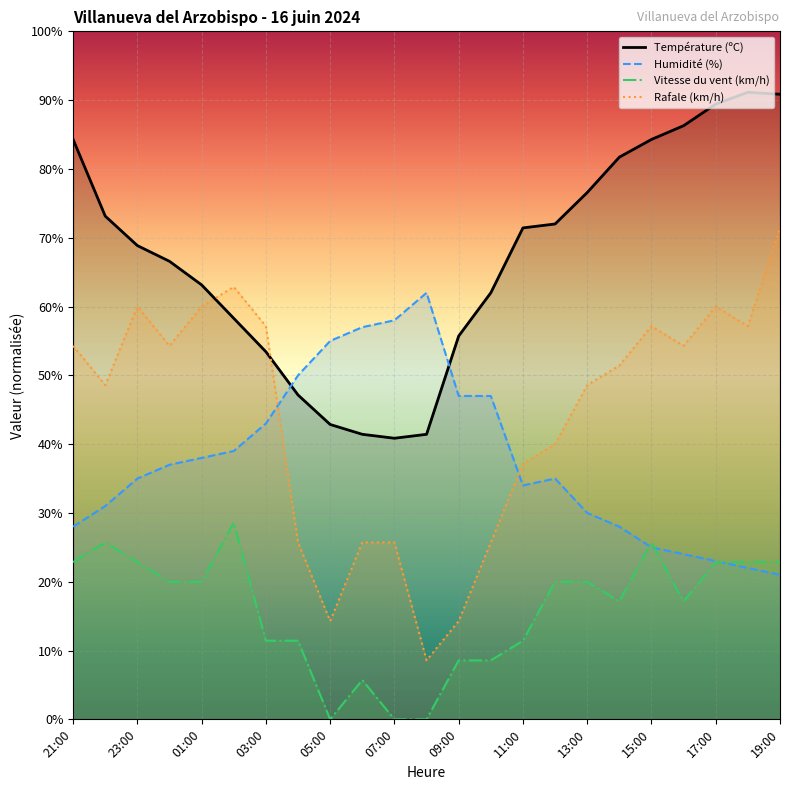

Which category has the highest value across all series?

18:00